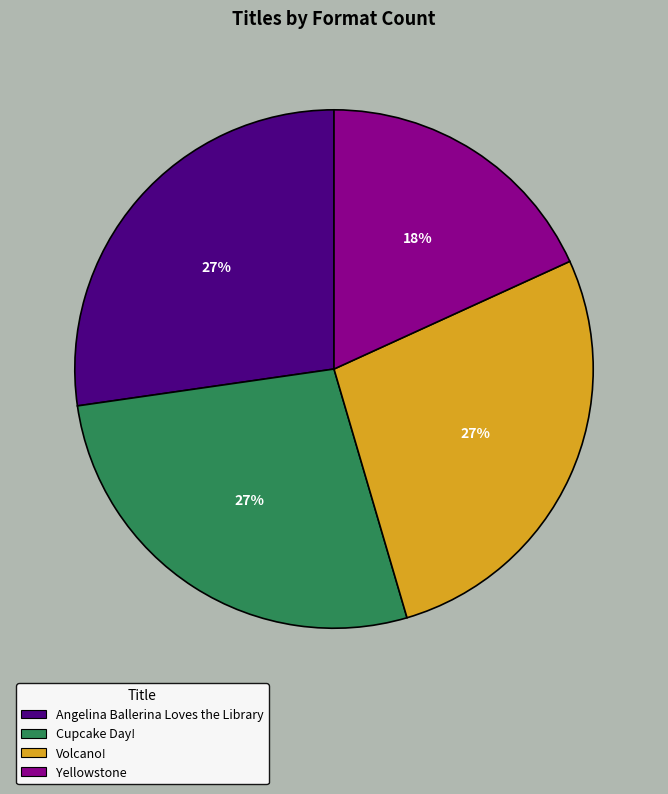

Is it true that Angelina Ballerina Loves the Library is 12% of the pie?

False